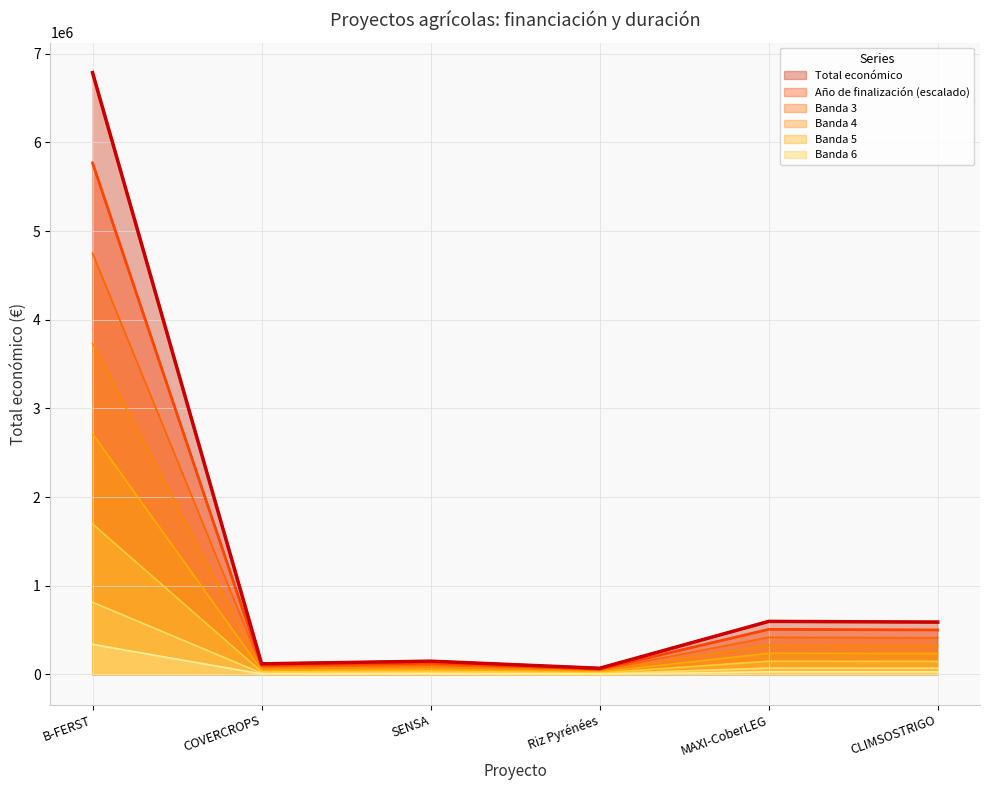

How many categories are shown in the chart?

6